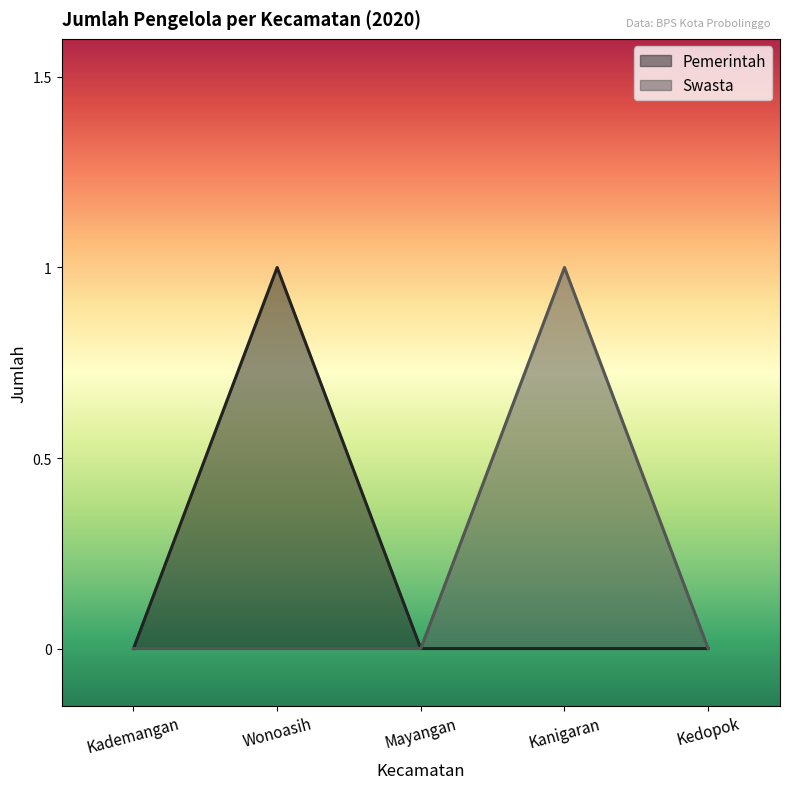

True or false: Swasta and Pemerintah cross at least once.

False